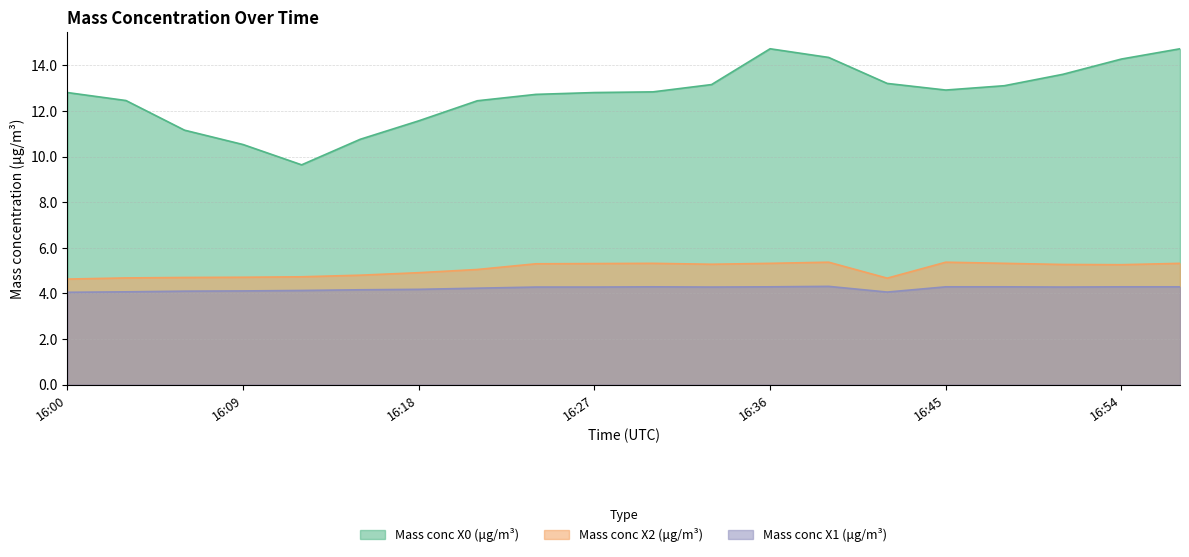

Reading left to right, transcribe all the data shown in this chart.

Mass conc X0 (μg/m³): 12.8	12.5	11.2	10.5	9.6	10.8	11.6	12.4	12.7	12.8	12.8	13.2	14.7	14.3	13.2	12.9	13.1	13.6	14.3	14.7
Mass conc X2 (μg/m³): 4.6	4.7	4.7	4.7	4.7	4.8	4.9	5.0	5.3	5.3	5.3	5.3	5.3	5.4	4.7	5.4	5.3	5.3	5.3	5.3
Mass conc X1 (μg/m³): 4.0	4.1	4.1	4.1	4.1	4.2	4.2	4.2	4.3	4.3	4.3	4.3	4.3	4.3	4.1	4.3	4.3	4.3	4.3	4.3